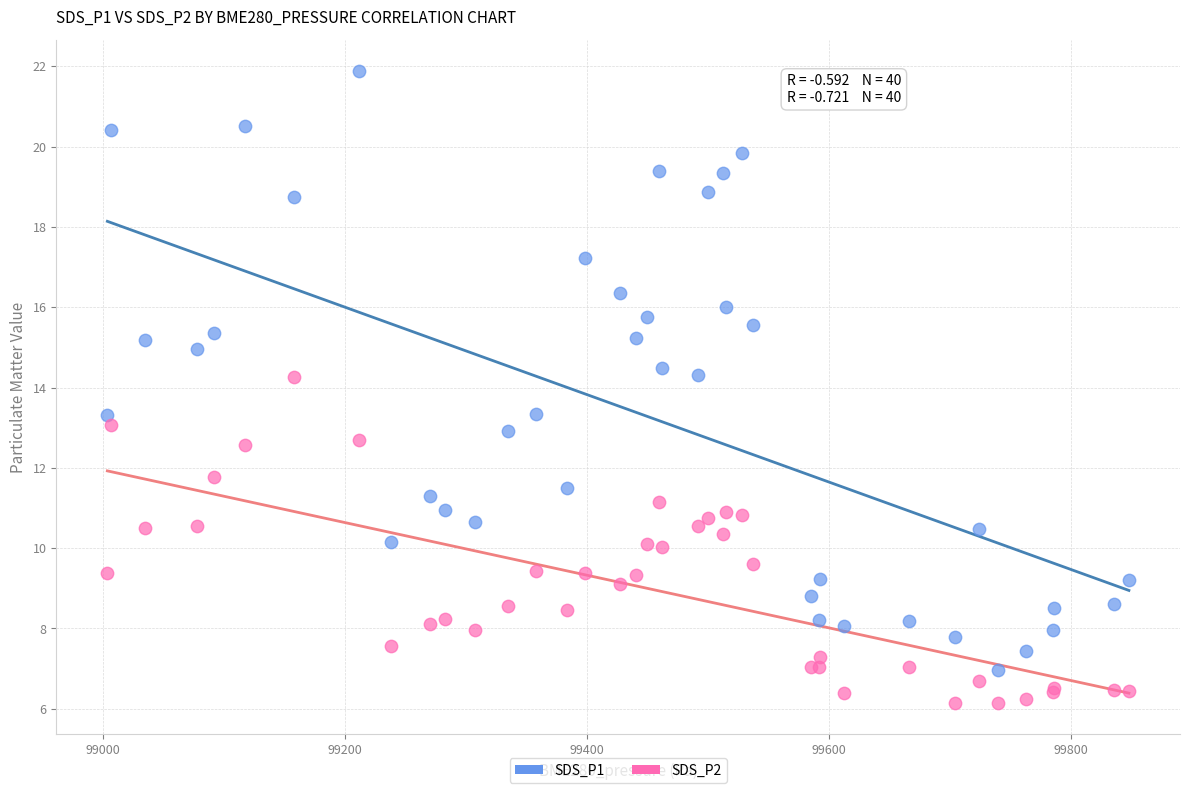

Which series contains the highest Y value?

SDS_P1